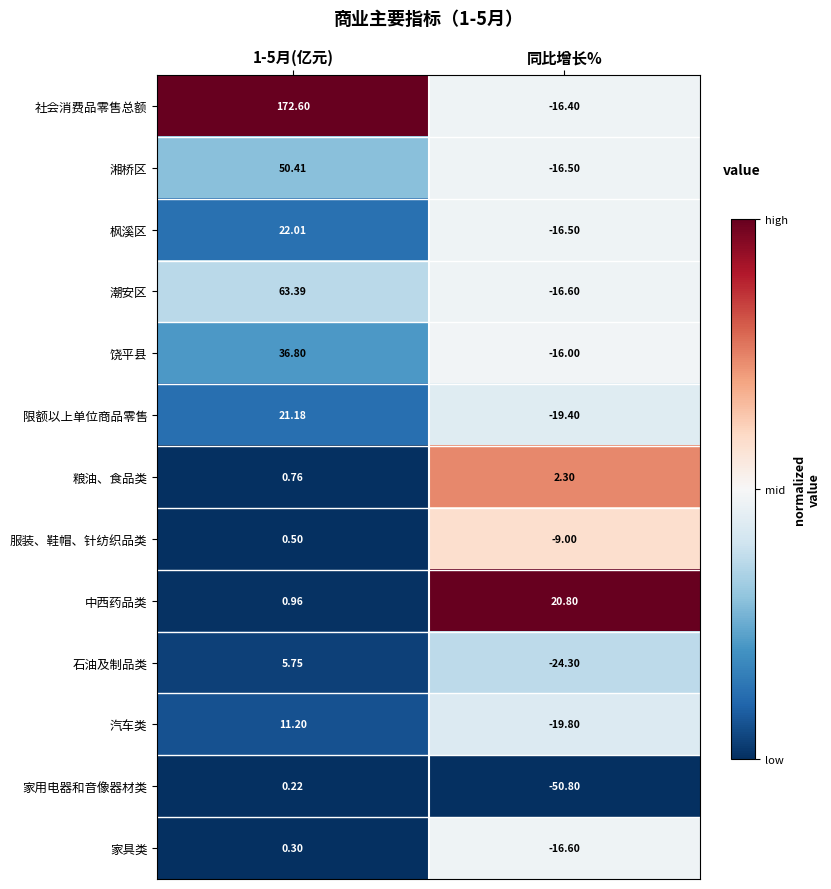

Which series changed the most between 1-5月(亿元) and 同比增长%?

社会消费品零售总额